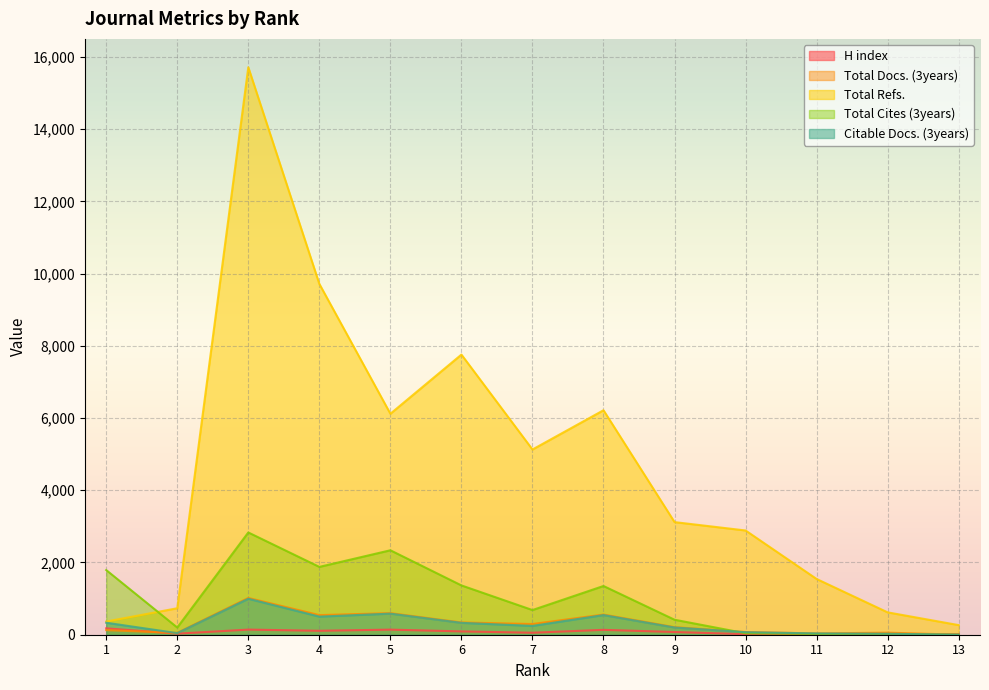

What is the sum of all Total Refs. values?

60171